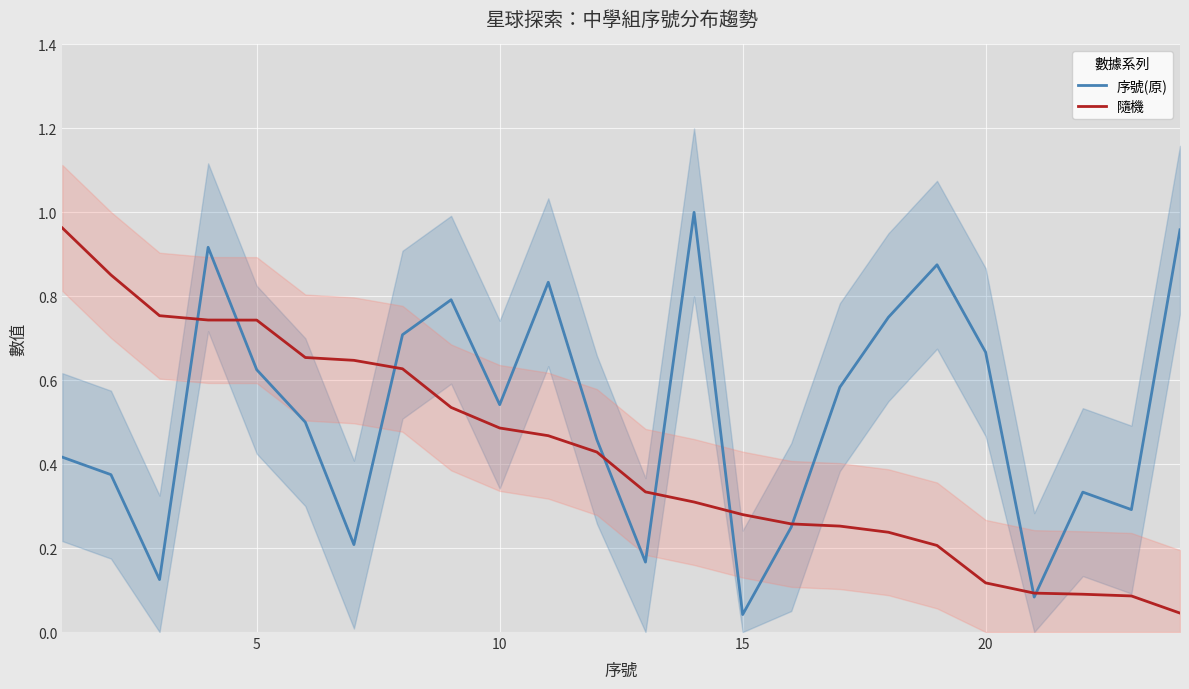

The 序號(原) series shows 1.1 at 5. True or false?

False